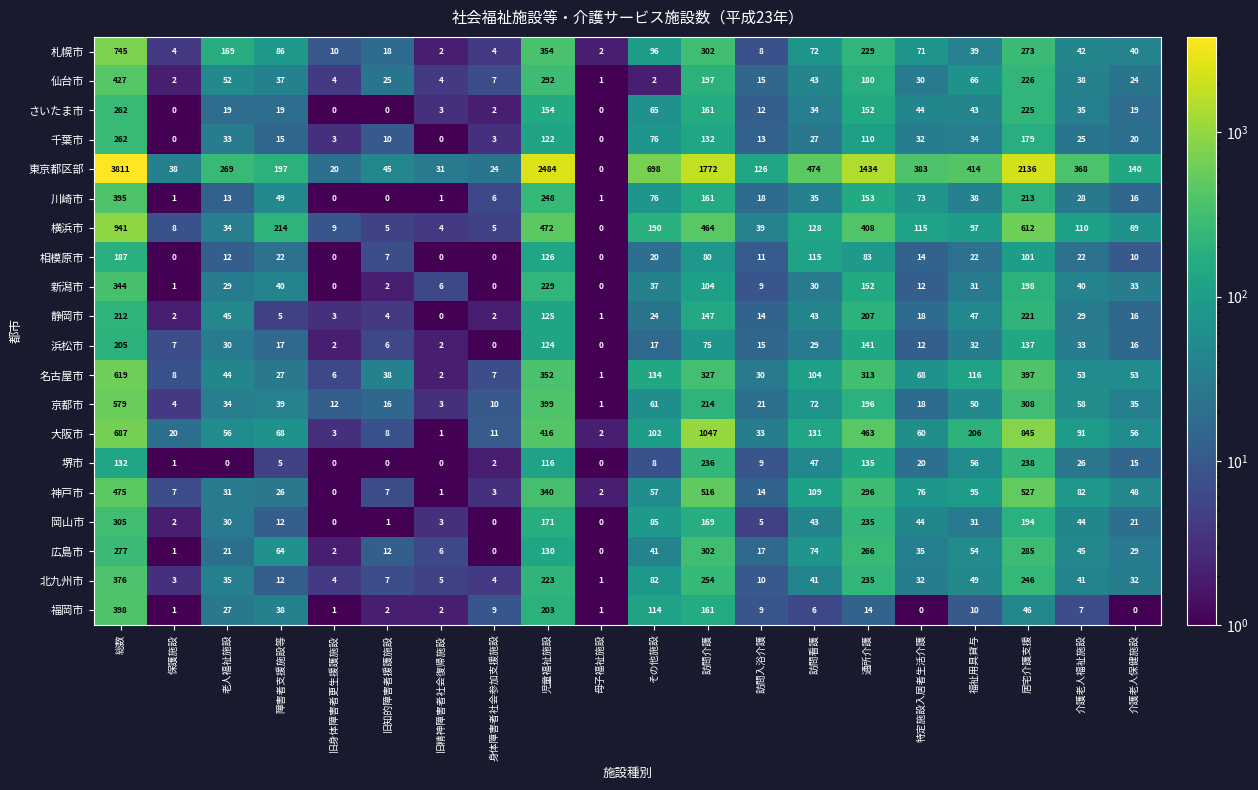

What is the sum of all 川崎市 values?

1525